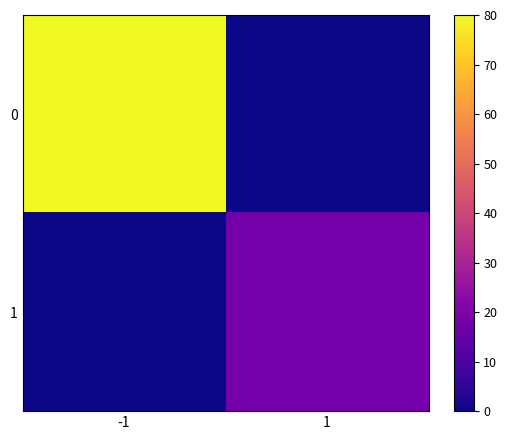

Count the number of categories in the chart.

2